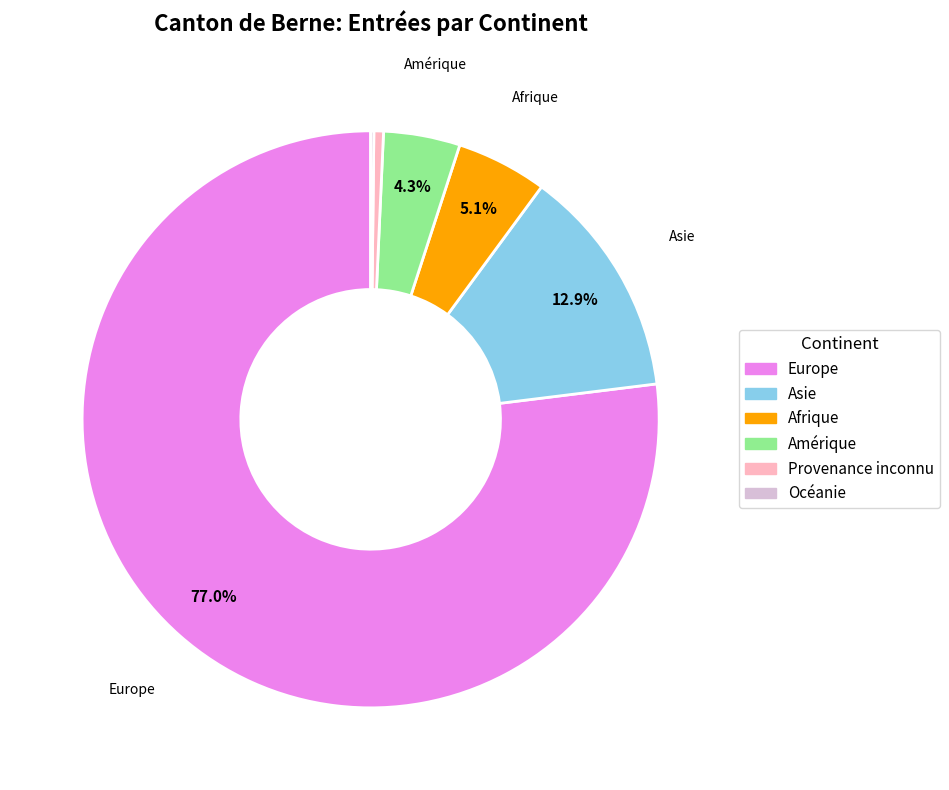

Which slice is the largest?

Europe